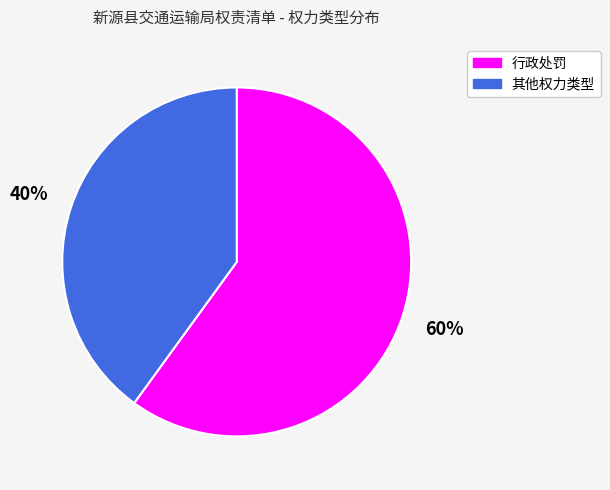

To the nearest percent, what is the difference between the largest and smallest slice percentages?

20%